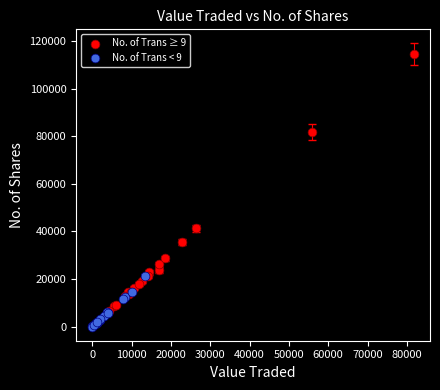

Which series contains the lowest Y value?

No. of Trans < 9